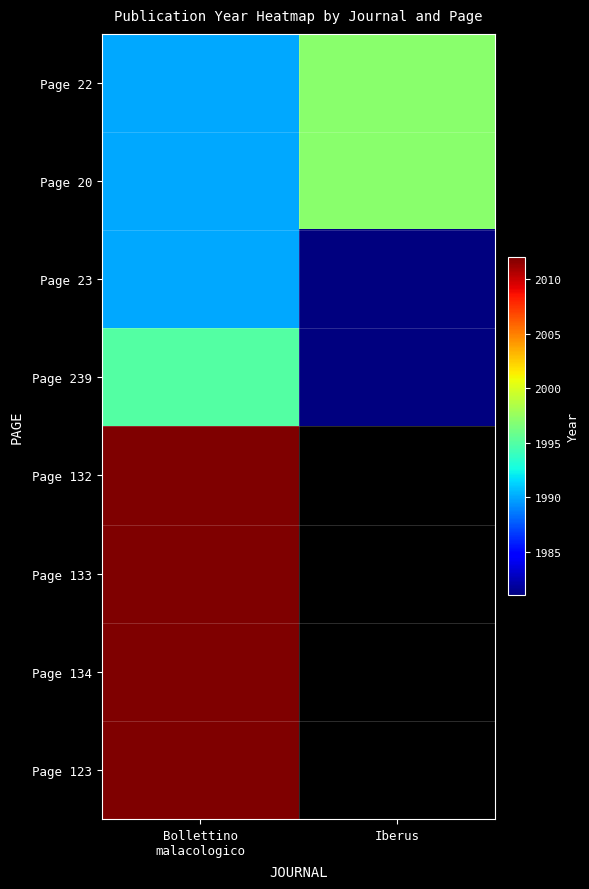

How many series are shown in this chart?

8